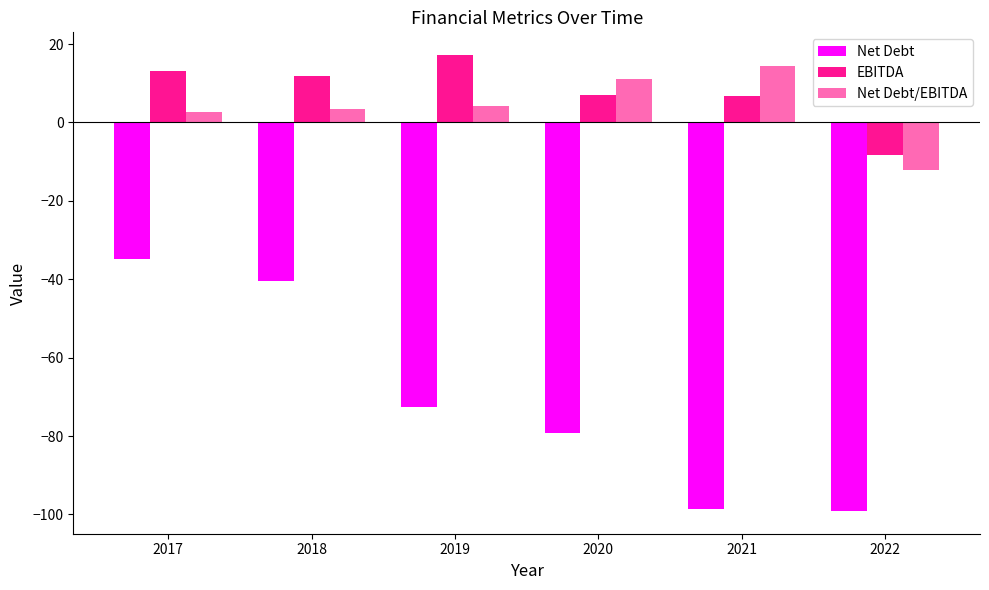

The value of Net Debt at 2020 is -107.5. True or false?

False